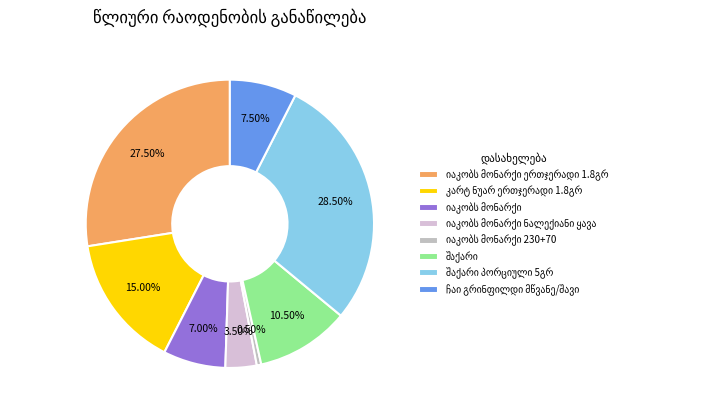

Count the number of slices in the pie.

8